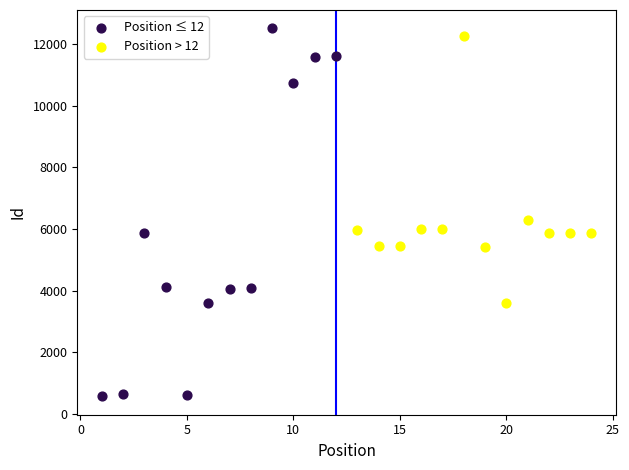

Which series has the widest spread of Y values?

Position ≤ 12